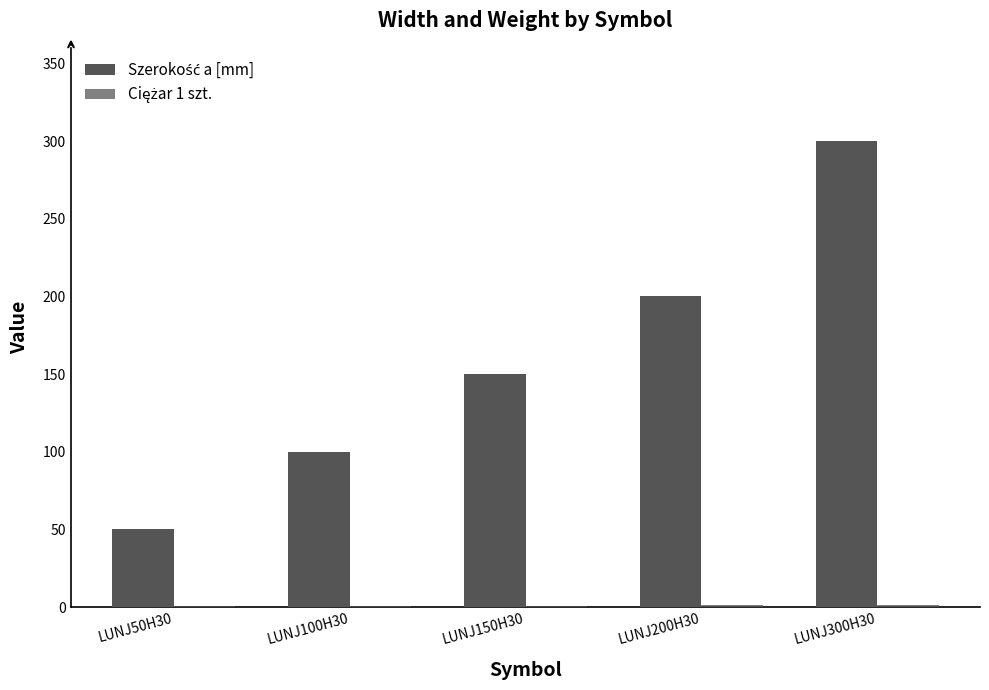

At which label is Szerokość a [mm] closest to 175?

LUNJ150H30